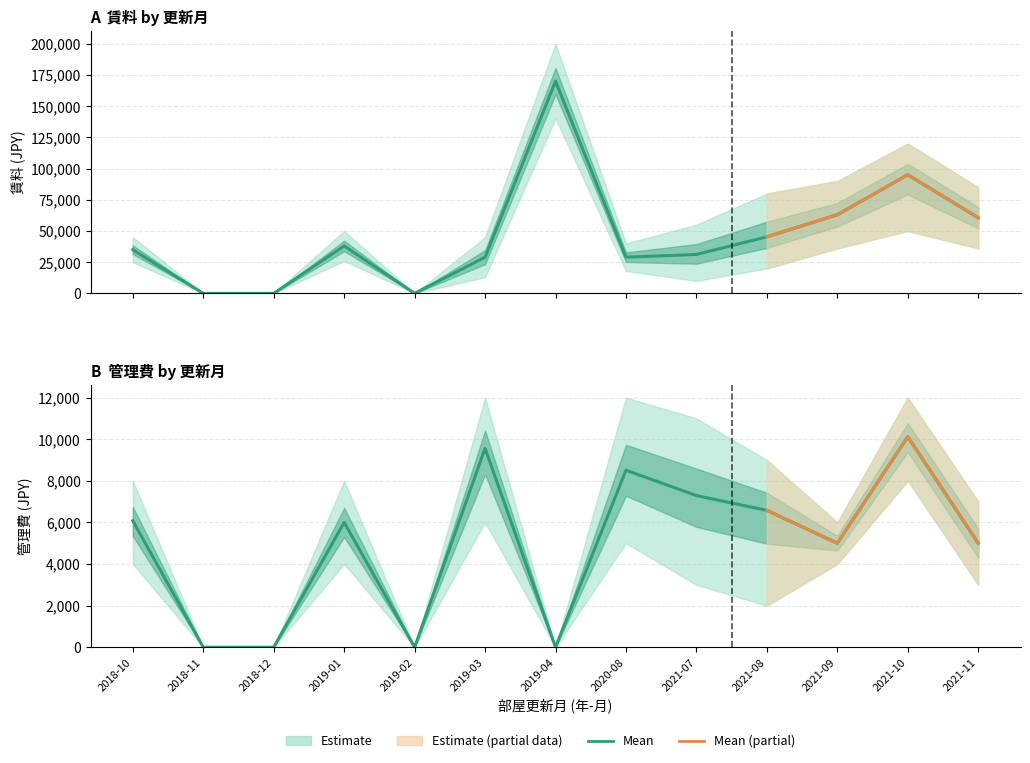

True or false: 賃料_upper and 賃料_lower intersect in this chart.

False